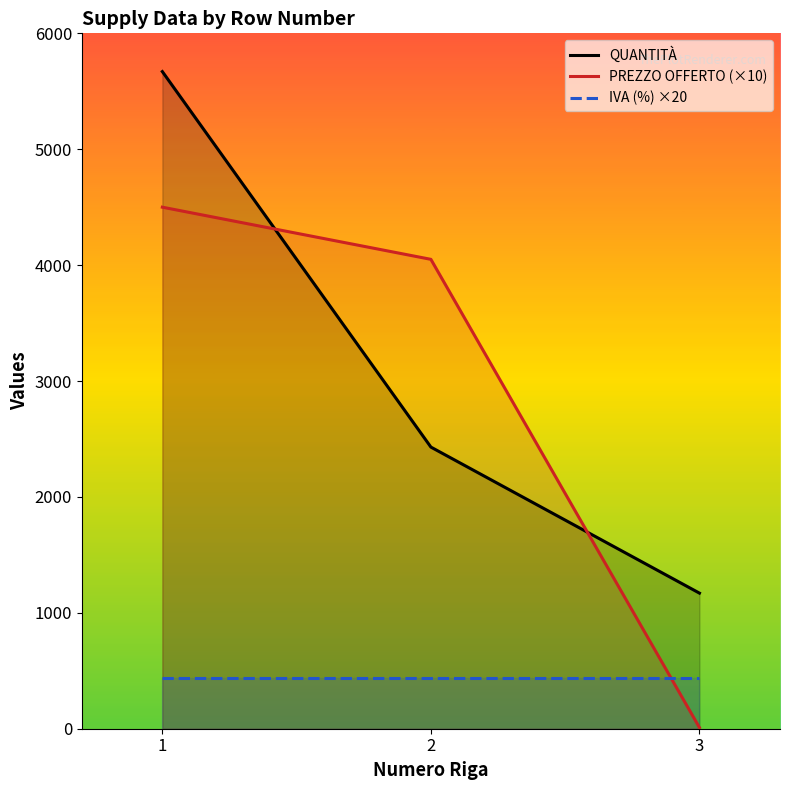

Between 2 and 3, which is larger?

2